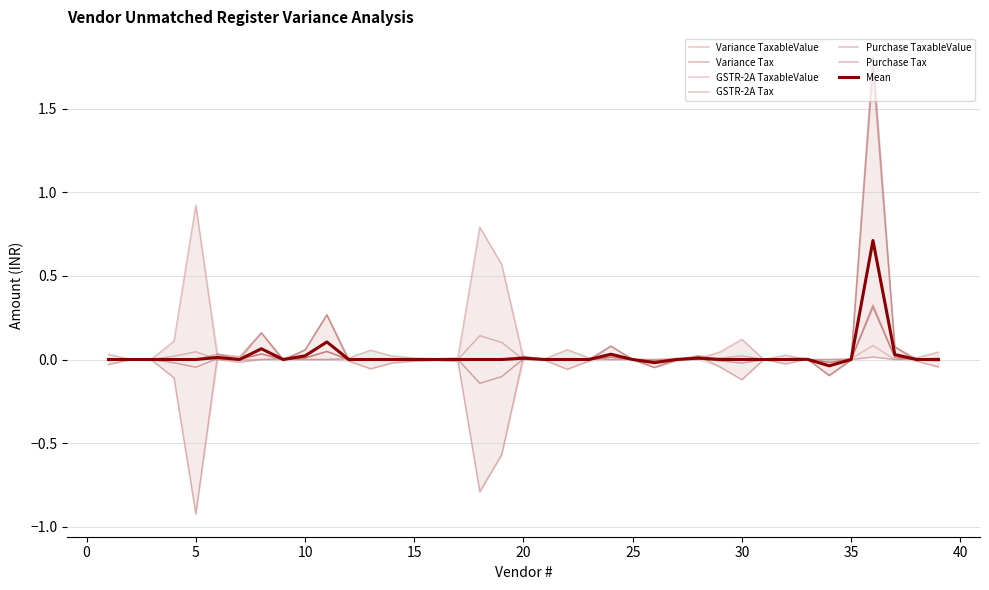

List the series in order of their peak value, lowest first.

GSTR-2A Tax, Variance Tax, Purchase Tax, GSTR-2A TaxableValue, Variance TaxableValue, Purchase TaxableValue